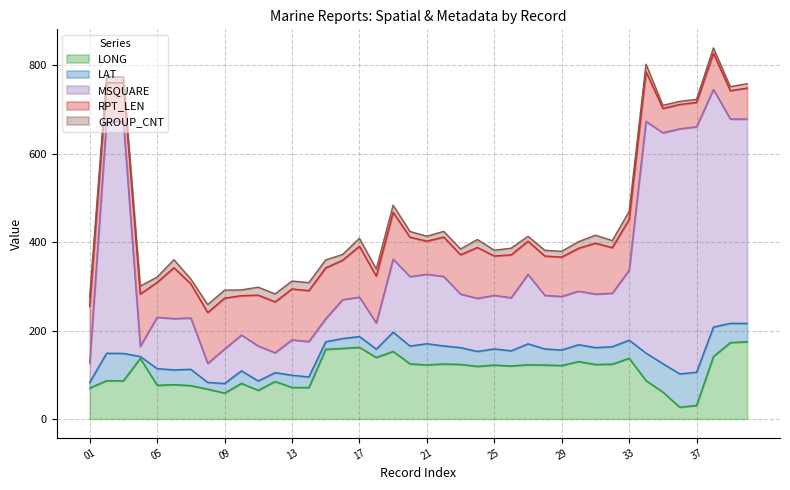

Which category has the lowest value across all series?

04